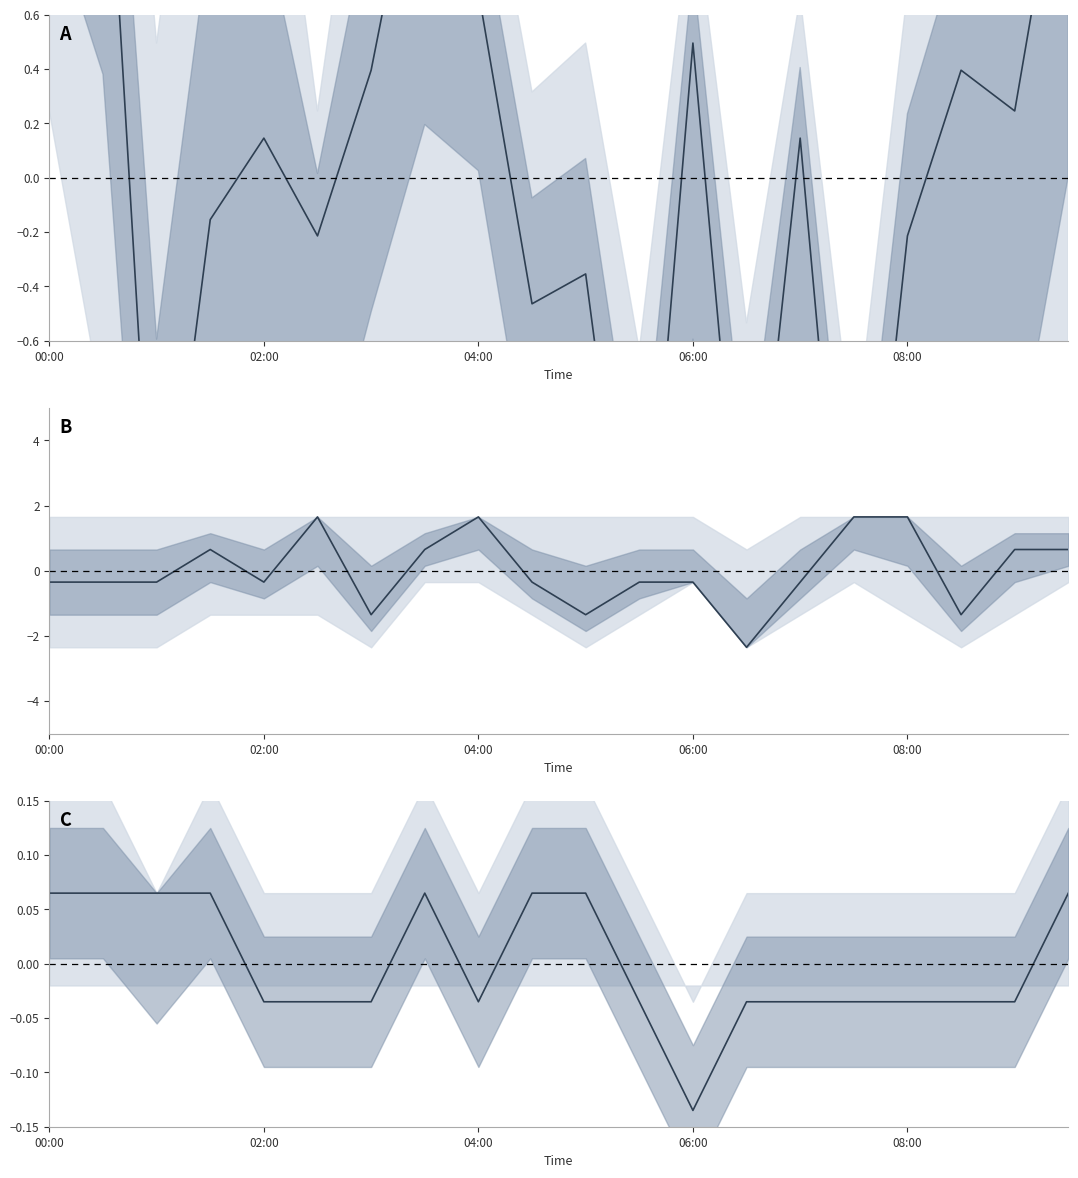

How many values are below zero?

12